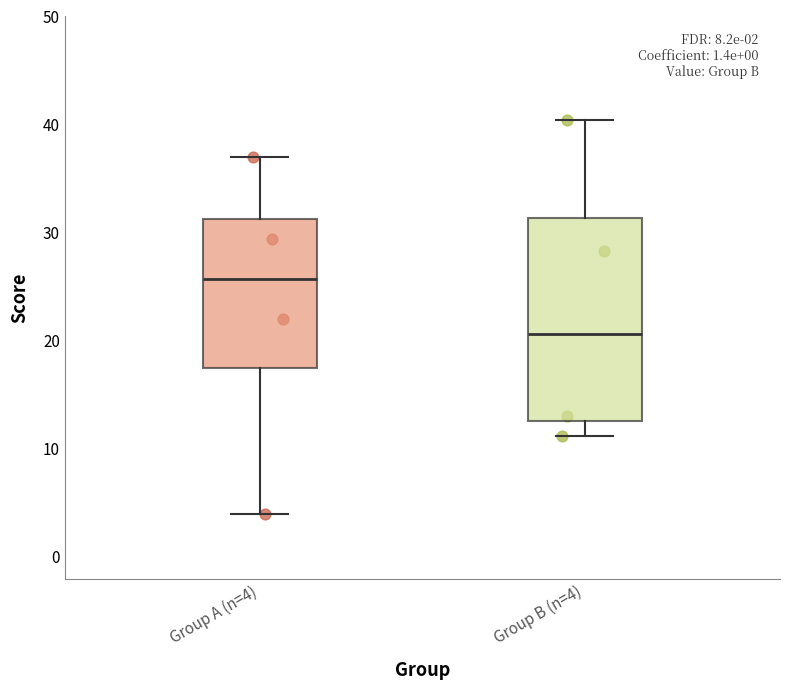

Which box is the tallest, from its lower edge to its upper edge?

Group B (n=4)